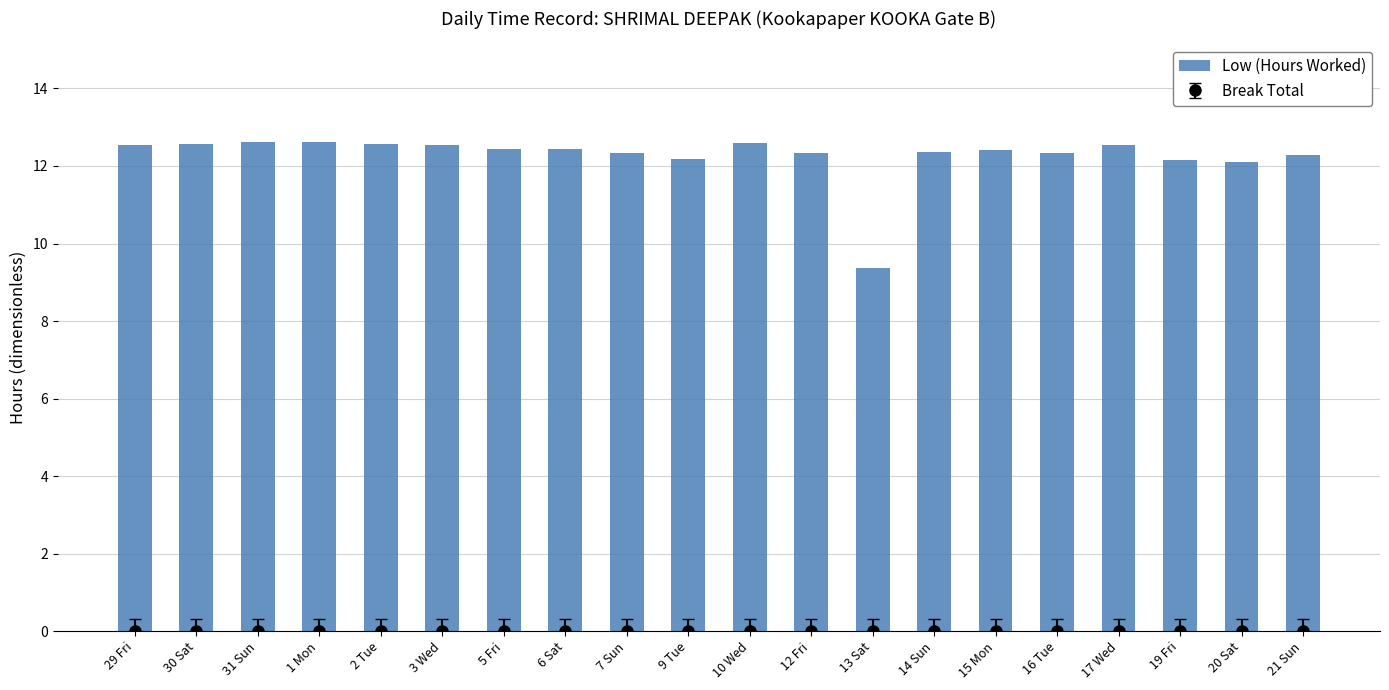

The chart shows a value of 17.3 at 20 Sat. True or false?

False